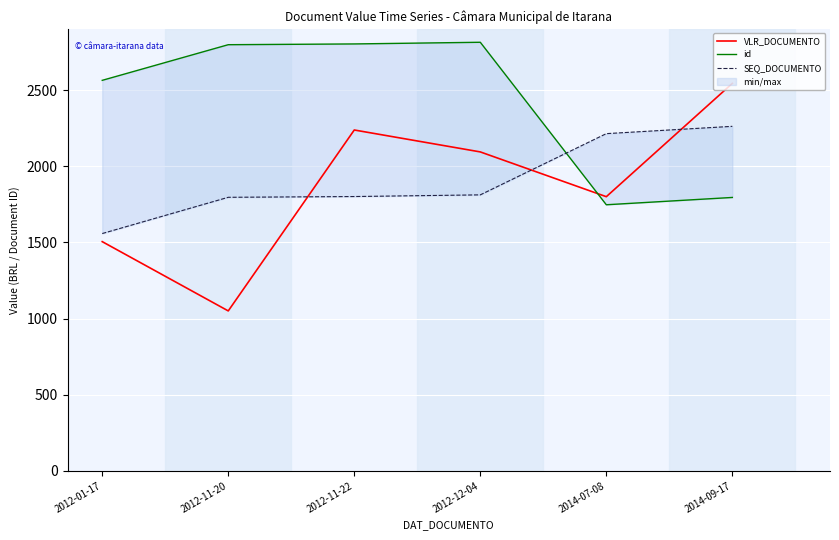

Which series has the largest range (max minus min)?

VLR_DOCUMENTO